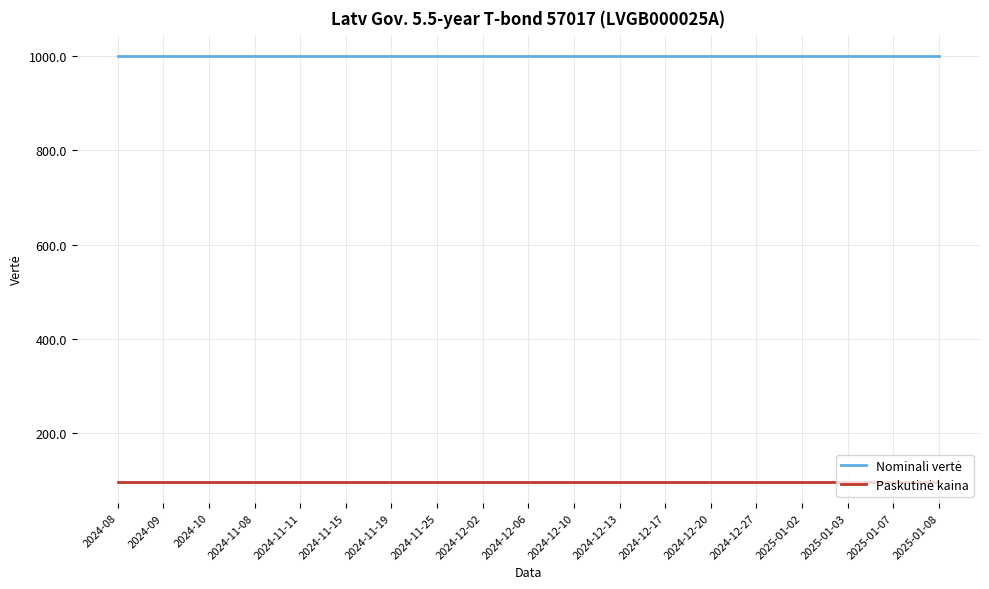

Is this an area chart (filled region under the line)?

No